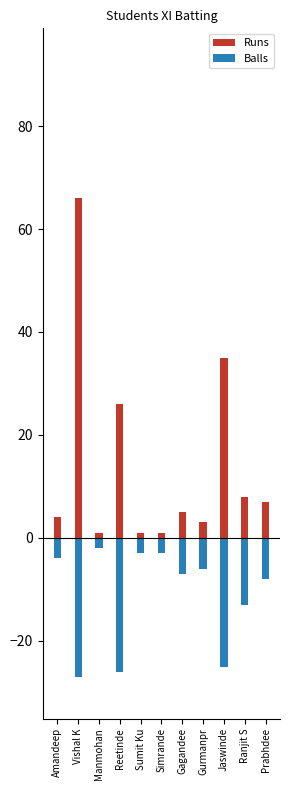

The Balls series shows -3 at Simrande. True or false?

True